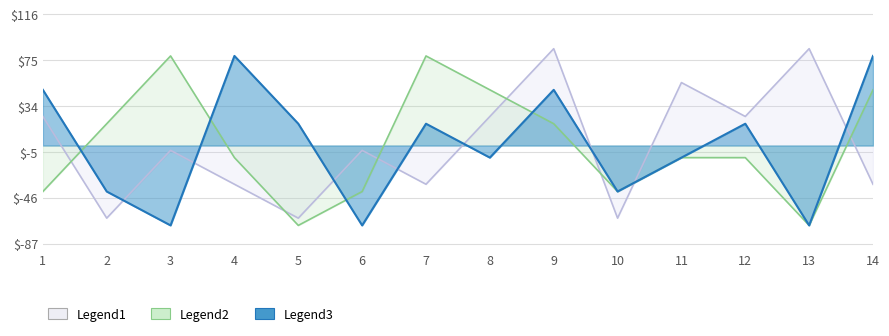

Is the value of Legend2 at 6 greater than the value of Legend1 at 7?

No